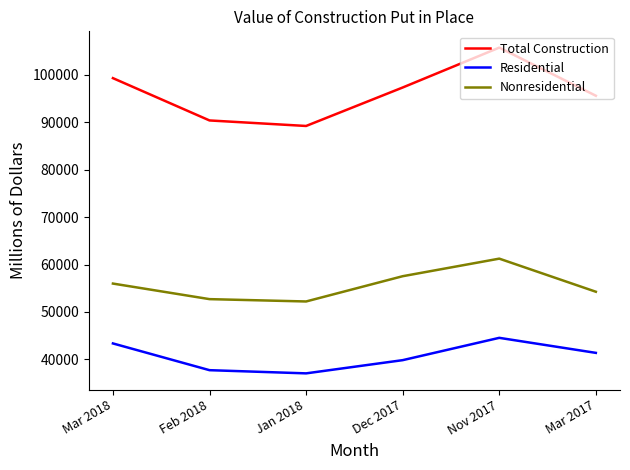

Is it true that Total Construction equals 97357 at Dec 2017?

True